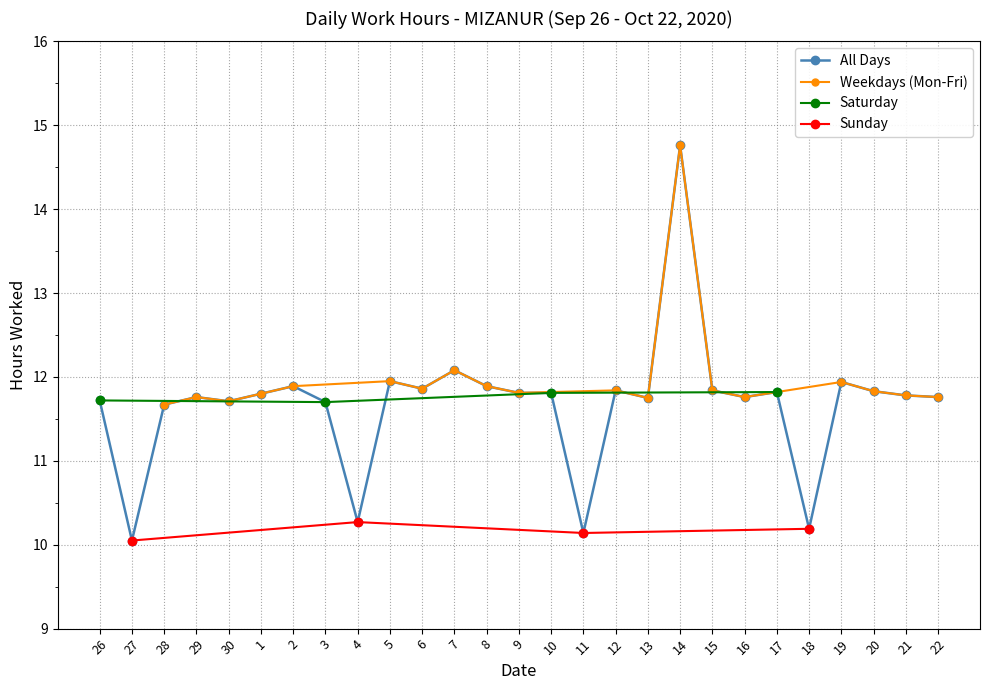

Is the value of Work Hours at 12 greater than the value of Mon-Fri (Regular) at 27?

Yes